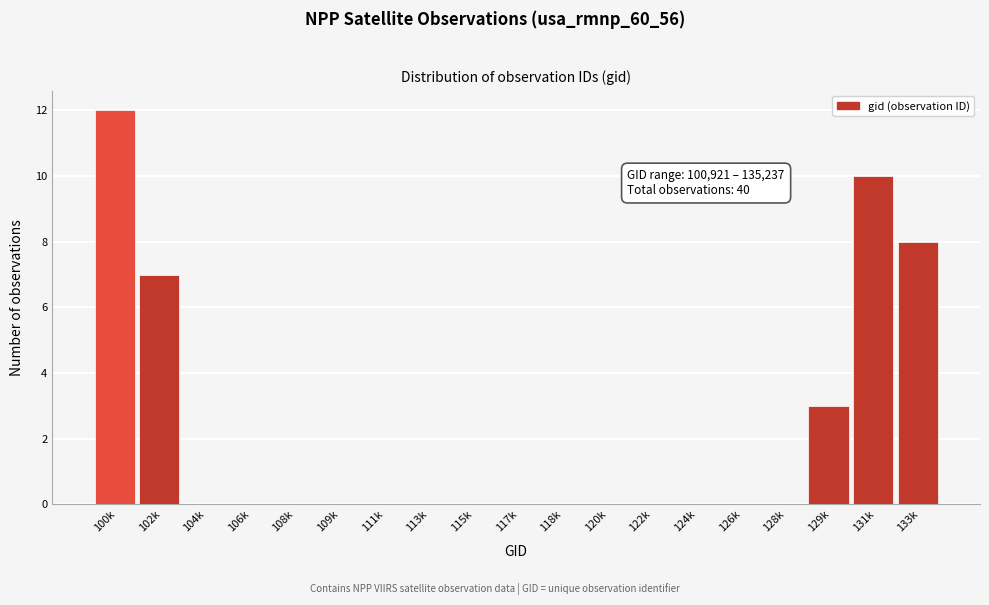

Reading left to right, transcribe all the data shown in this chart.

100k=12	102k=7	104k=0	106k=0	108k=0	109k=0	111k=0	113k=0	115k=0	117k=0	118k=0	120k=0	122k=0	124k=0	126k=0	128k=0	129k=3	131k=10	133k=8